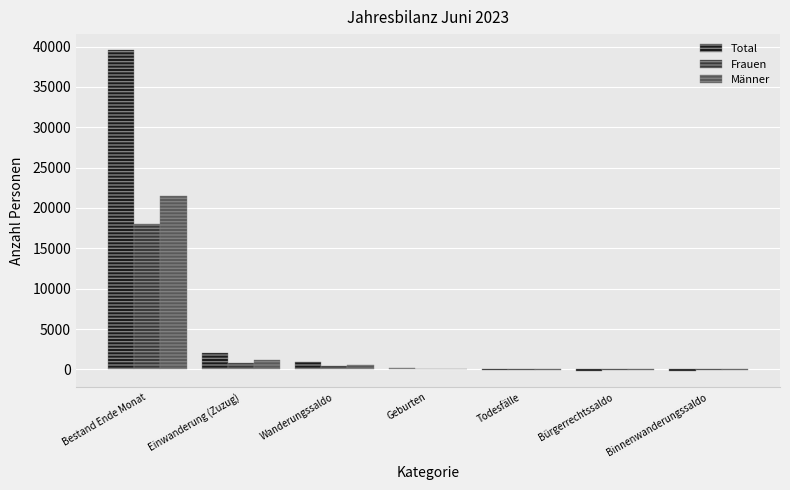

What is the highest value of the Männer series?

21512